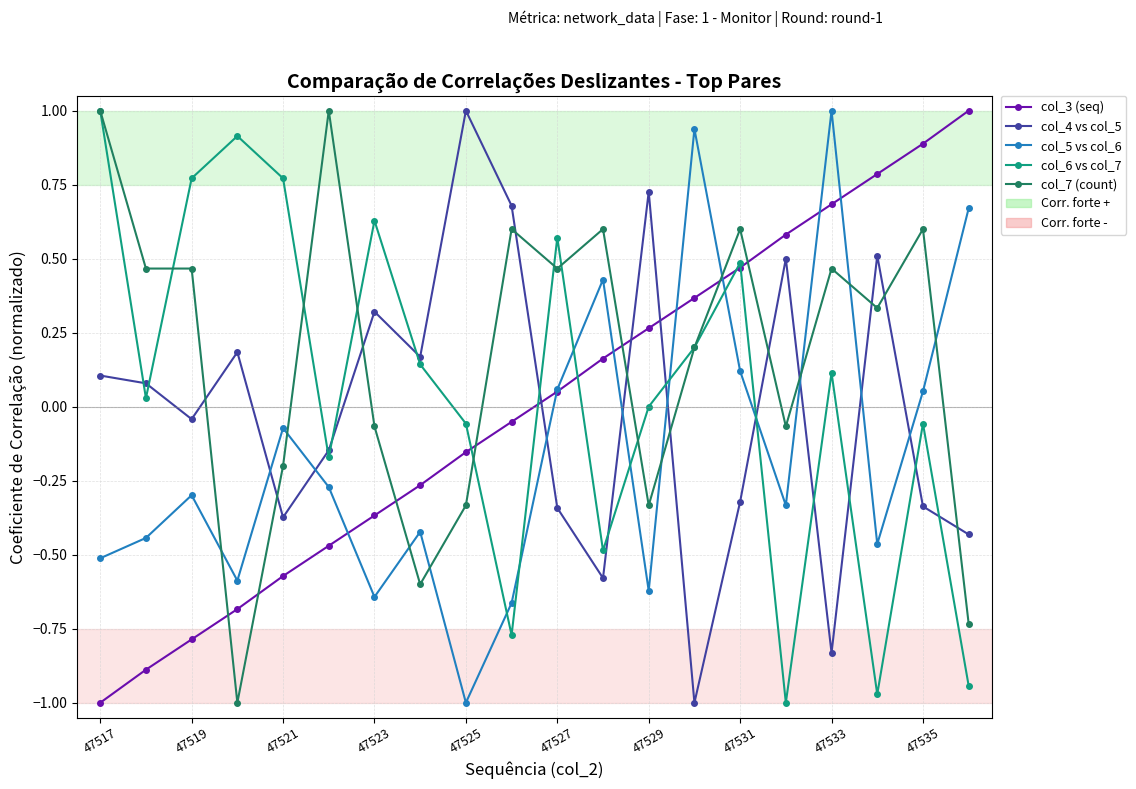

What is the maximum value shown in the chart?

1.0